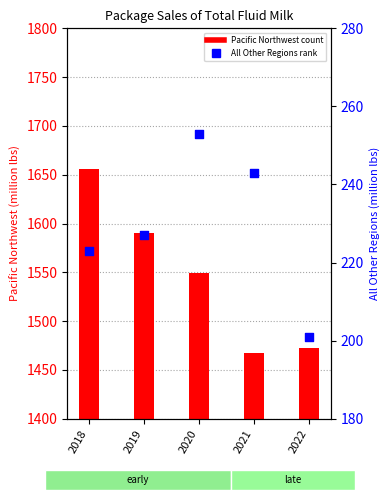

Is the value of Pacific Northwest at 2021 greater than the value of All Other Regions at 2018?

Yes